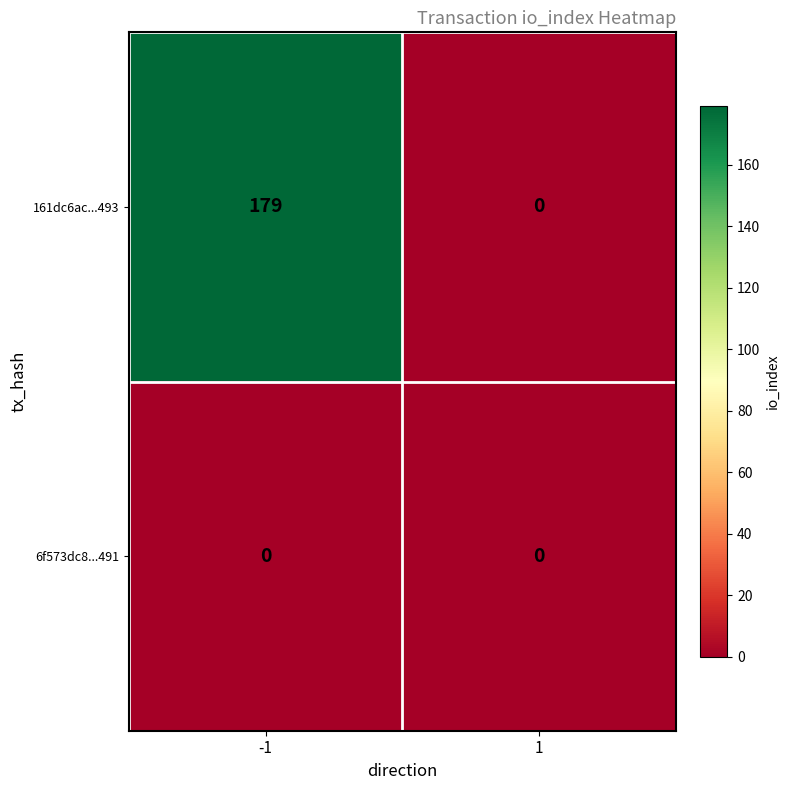

Is the value of 6f573dc8...491 at 1 greater than the value of 161dc6ac...493 at -1?

No